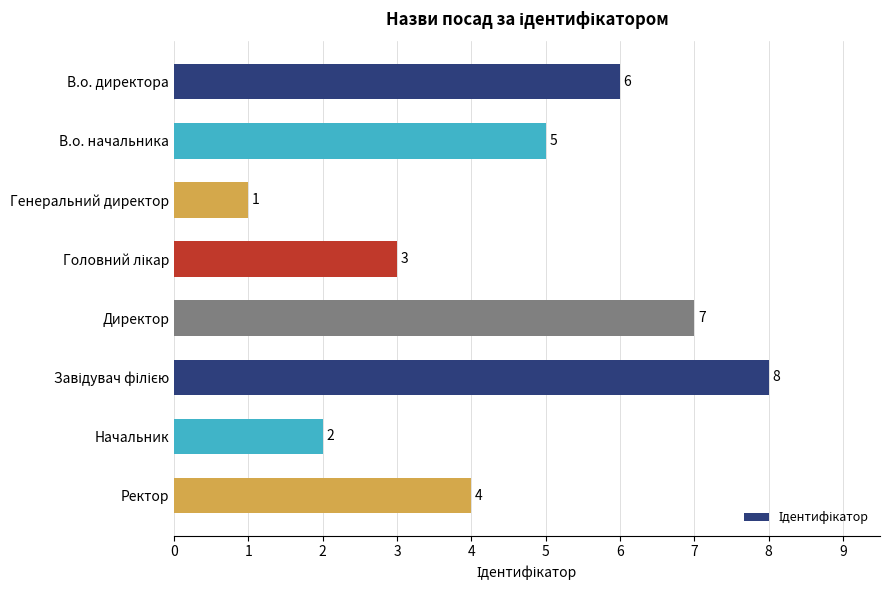

At which label is the value closest to 4?

Ректор